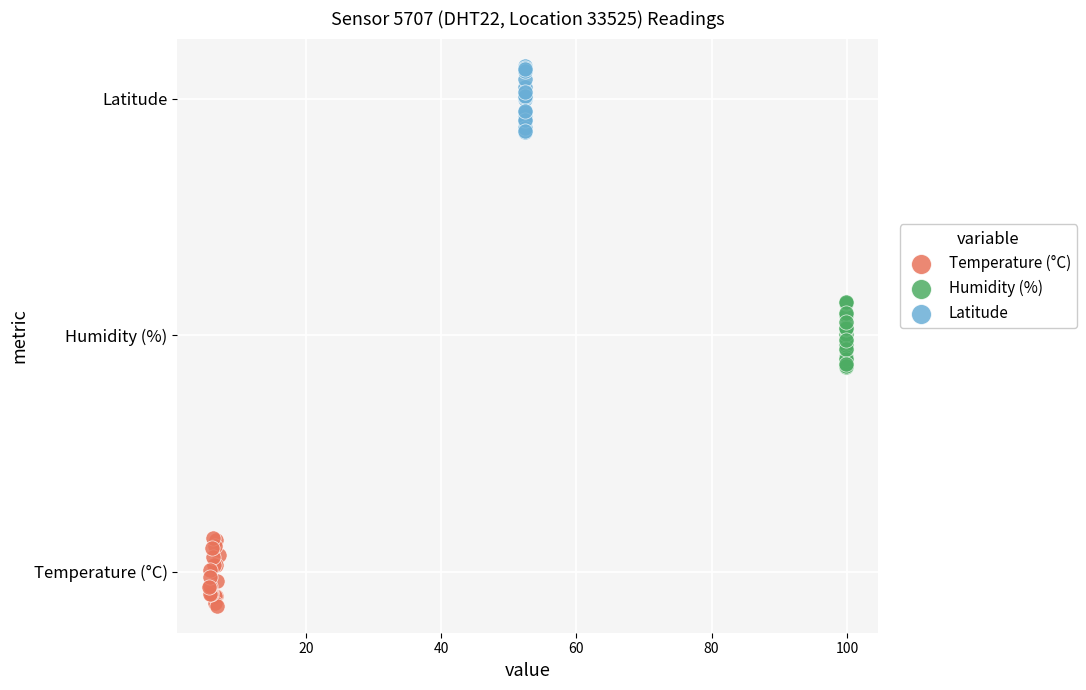

Which series reaches the minimum Y coordinate?

Temperature (°C)